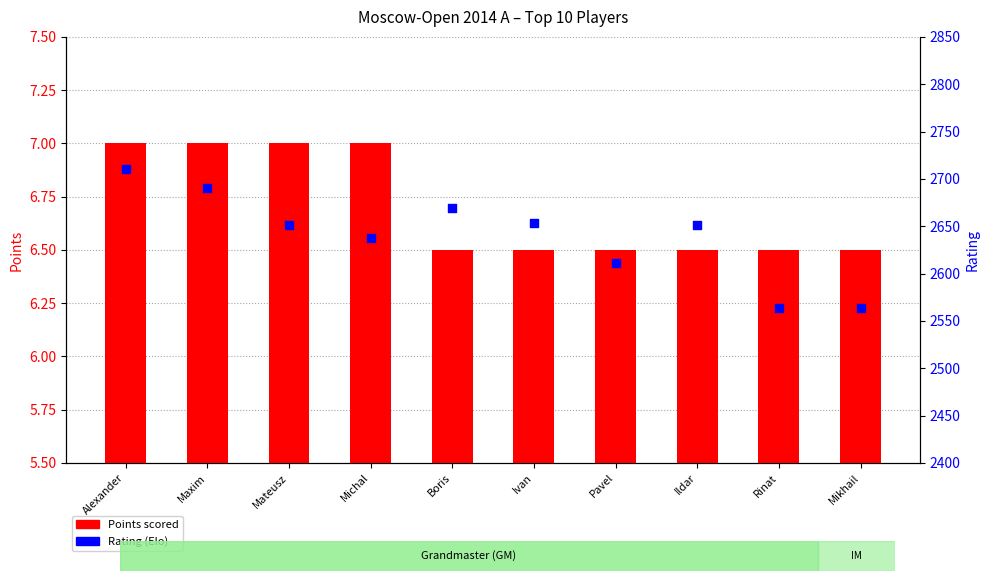

What are all the series names shown in the legend?

Points scored, Rating (Elo)